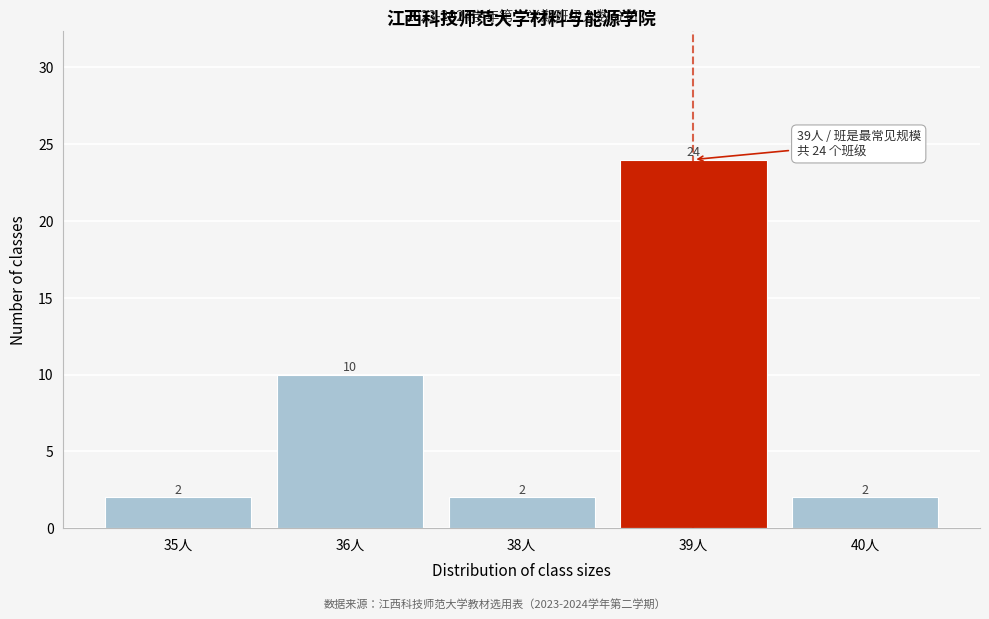

Reading left to right, what are all the values shown in this chart?

35人=2	36人=10	38人=2	39人=24	40人=2